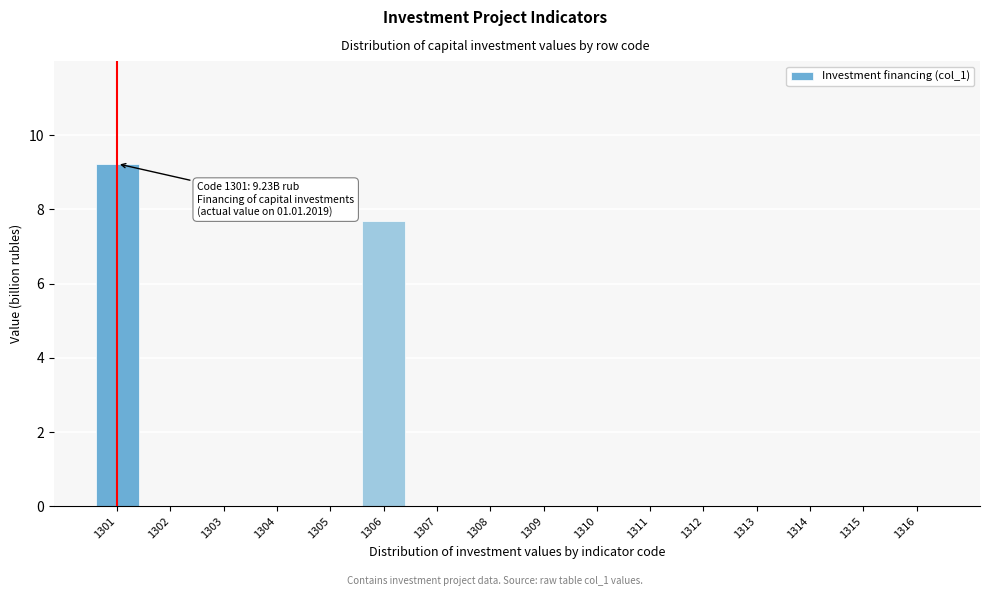

Reading left to right, transcribe all the data shown in this chart.

1301=9.2	1302=0.0	1303=0.0	1304=0.0	1305=0.0	1306=7.7	1307=0.0	1308=0.0	1309=0.0	1310=0.0	1311=0.0	1312=0.0	1313=0.0	1314=0.0	1315=0.0	1316=0.0